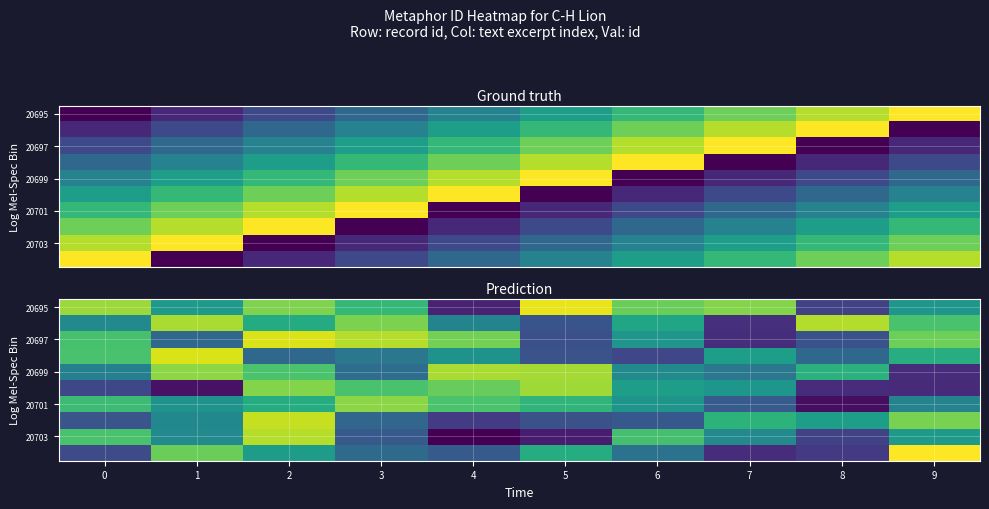

Rank the categories by 20697 value from highest to lowest.

2, 3, 4, 9, 0, 6, 1, 8, 5, 7